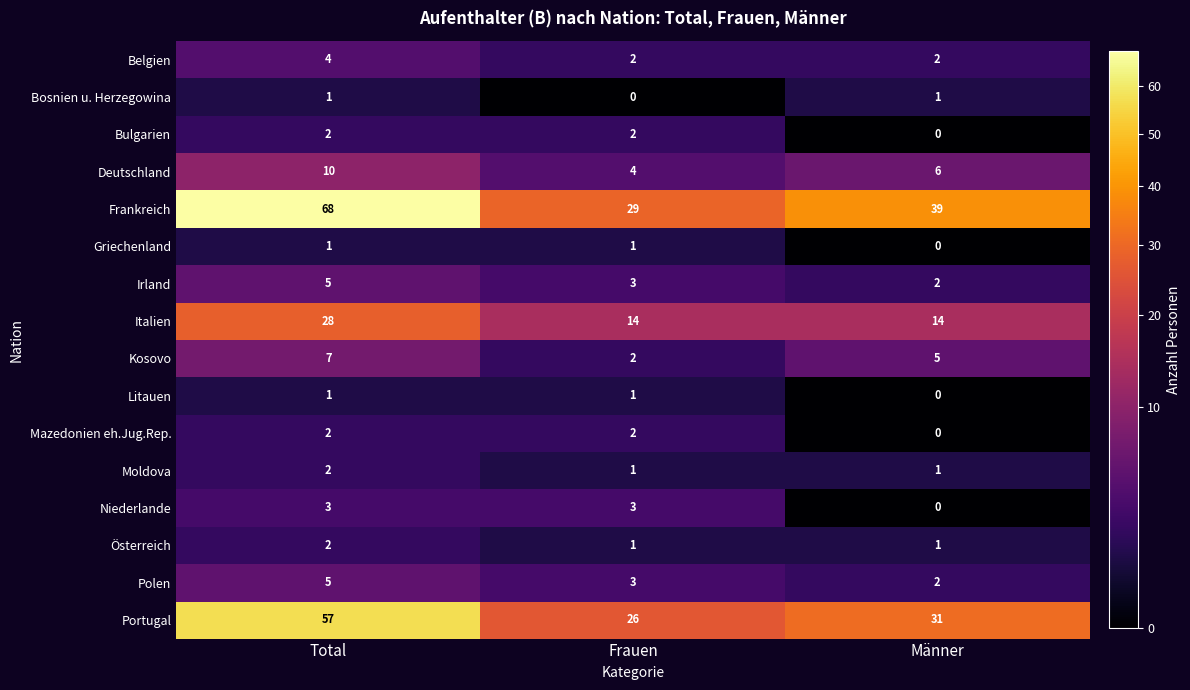

What is the sum of all Mazedonien eh.Jug.Rep. values?

4